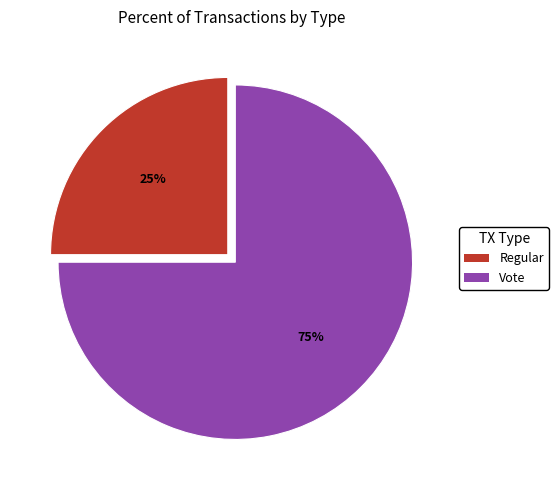

Which has a higher value, Regular or Vote?

Vote